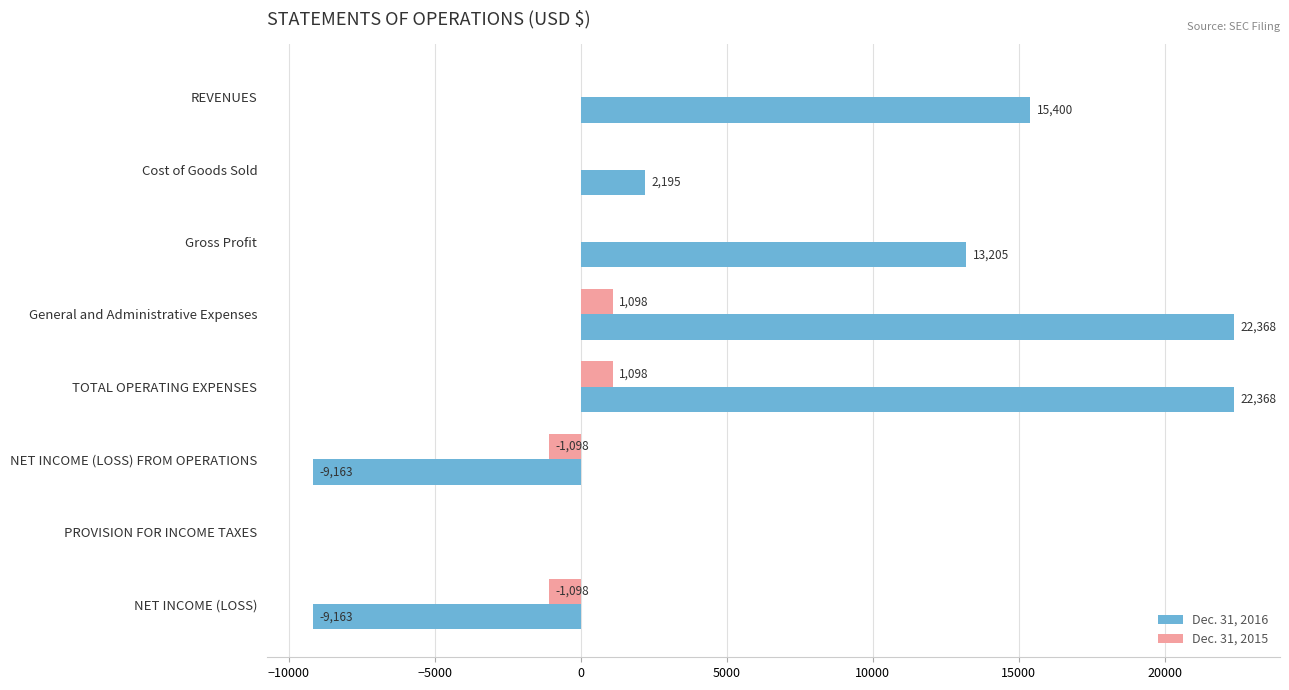

Between PROVISION FOR INCOME TAXES and NET INCOME (LOSS), which series saw the biggest shift?

Dec. 31, 2016